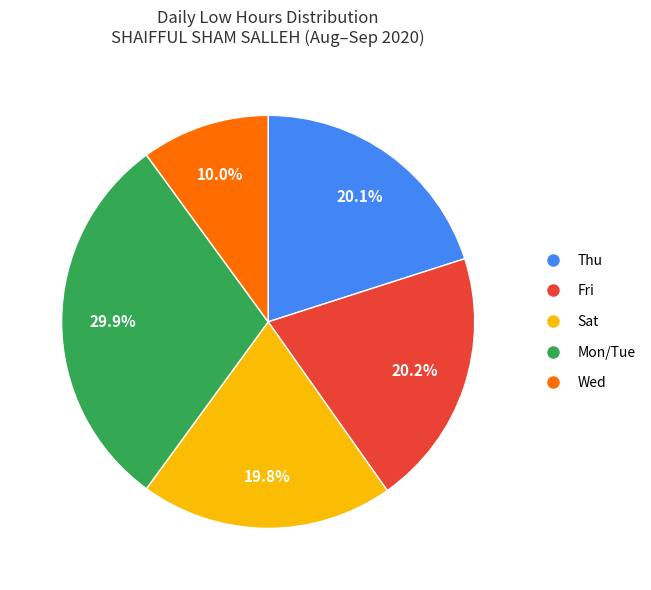

How many slices are in this pie chart?

5